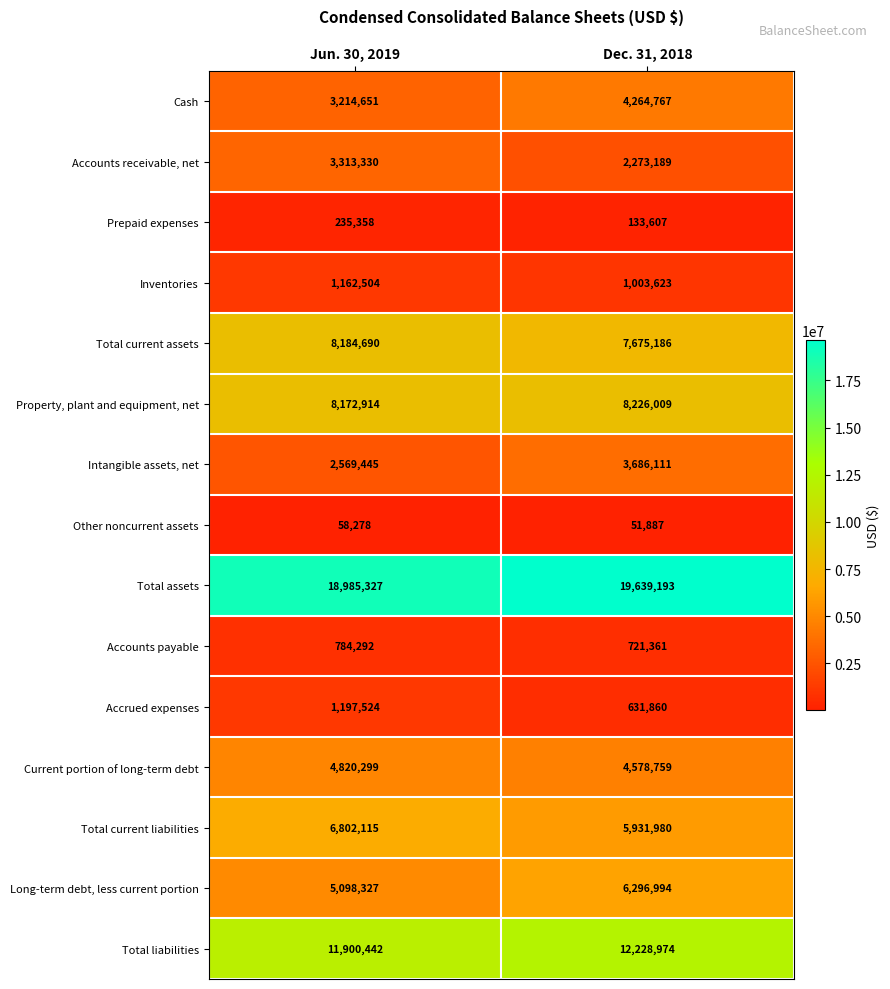

Which category has the highest value across all series?

Dec. 31, 2018